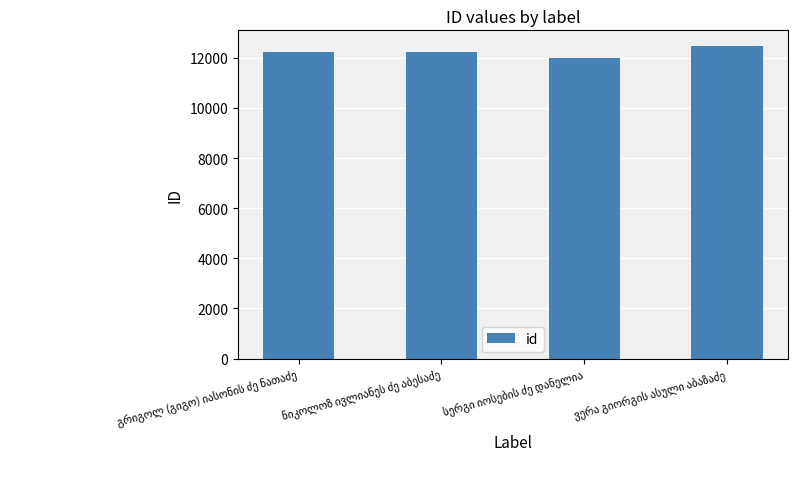

What is the smallest value displayed?

11987